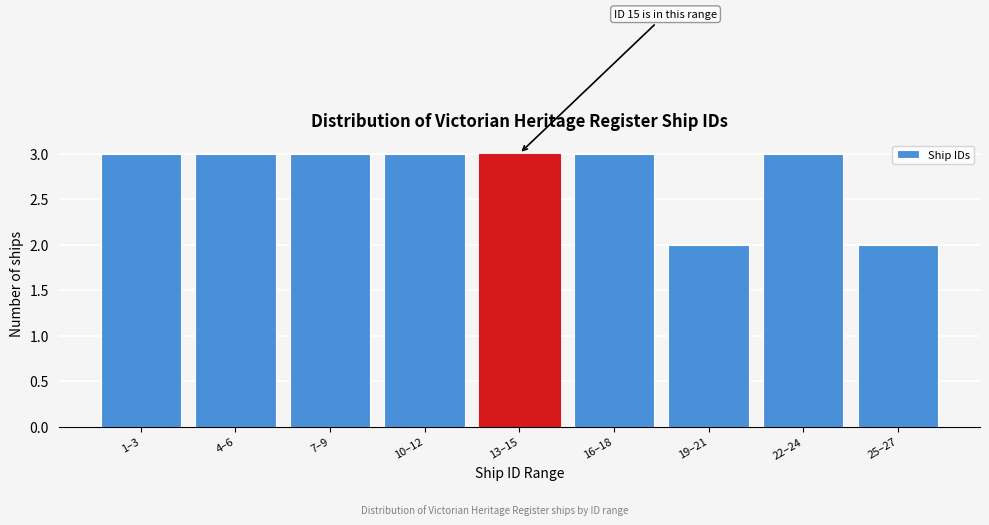

Reading left to right, what are all the values shown in this chart?

3	3	3	3	3	3	2	3	2